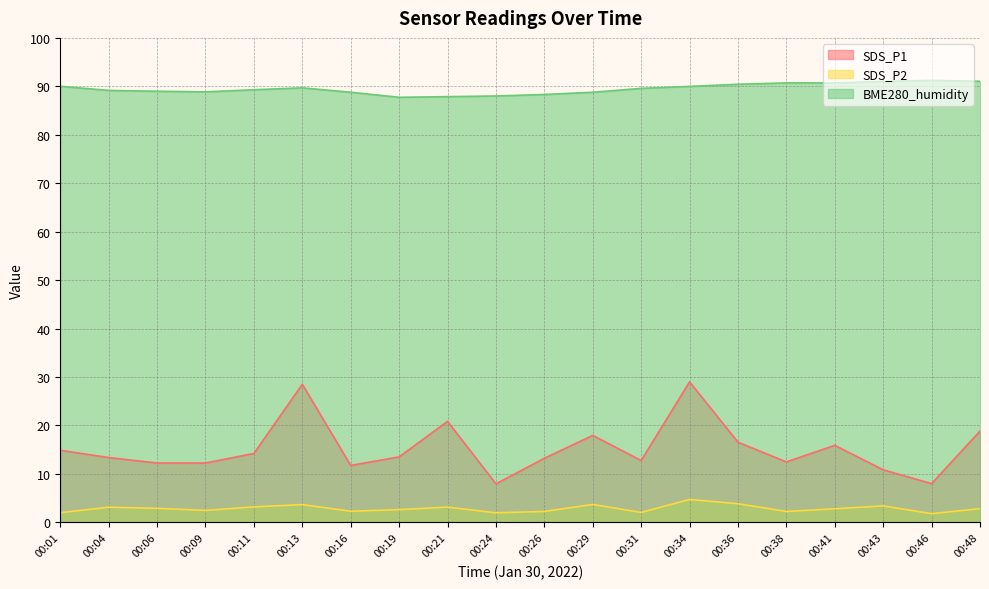

Which series has the widest spread of values?

SDS_P1